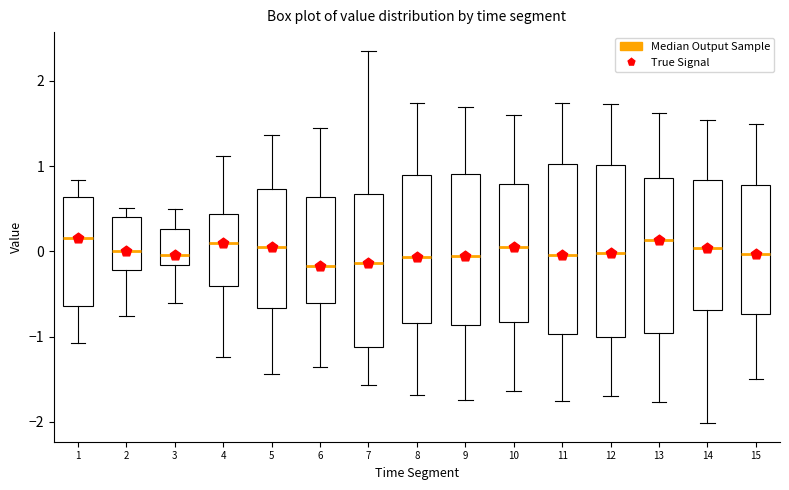

Reading left to right, read every box against the y-axis: the position of its median line, the range the box covers, and the ends of its whiskers. The values are not printed on the chart, so give them approximately, as read against the axis.

1: median 0.2, box -0.6 to 0.6, whiskers -1.1 to 0.8
2: median 0.0, box -0.2 to 0.4, whiskers -0.8 to 0.5
3: median 0.0, box -0.2 to 0.3, whiskers -0.6 to 0.5
4: median 0.1, box -0.4 to 0.4, whiskers -1.2 to 1.1
5: median 0.1, box -0.7 to 0.7, whiskers -1.4 to 1.4
6: median -0.2, box -0.6 to 0.6, whiskers -1.4 to 1.5
7: median -0.1, box -1.1 to 0.7, whiskers -1.6 to 2.4
8: median -0.1, box -0.8 to 0.9, whiskers -1.7 to 1.7
9: median -0.1, box -0.9 to 0.9, whiskers -1.7 to 1.7
10: median 0.0, box -0.8 to 0.8, whiskers -1.6 to 1.6
11: median 0.0, box -1.0 to 1.0, whiskers -1.8 to 1.7
12: median 0.0, box -1.0 to 1.0, whiskers -1.7 to 1.7
13: median 0.1, box -1.0 to 0.9, whiskers -1.8 to 1.6
14: median 0.0, box -0.7 to 0.8, whiskers -2.0 to 1.5
15: median 0.0, box -0.7 to 0.8, whiskers -1.5 to 1.5